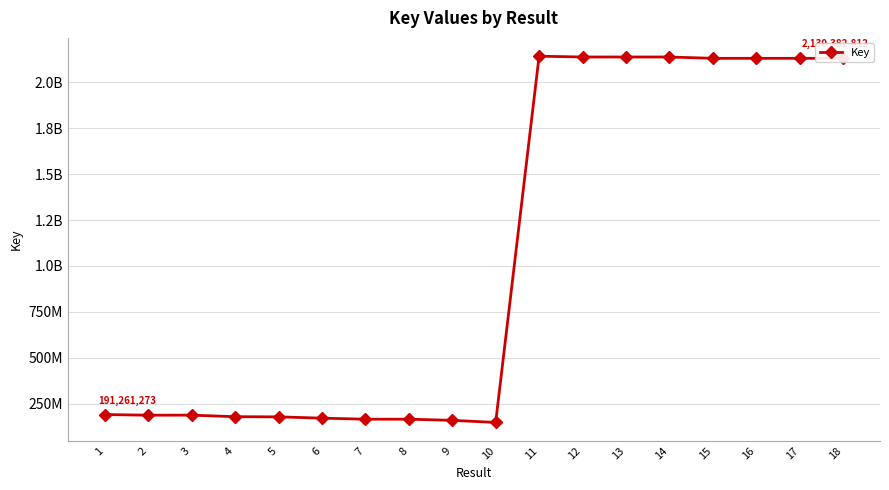

True or false: the data shows 107894410 at 7.

False